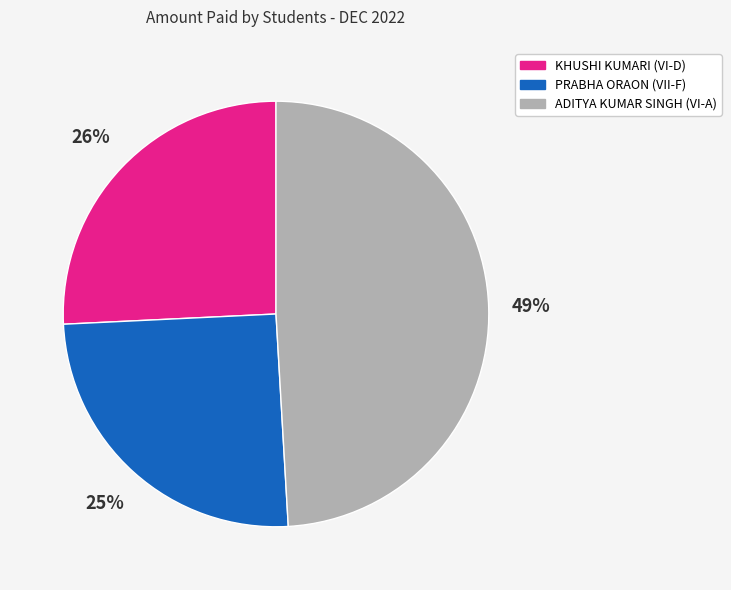

What percentage is the KHUSHI KUMARI (VI-D) slice, to the nearest percent?

26%